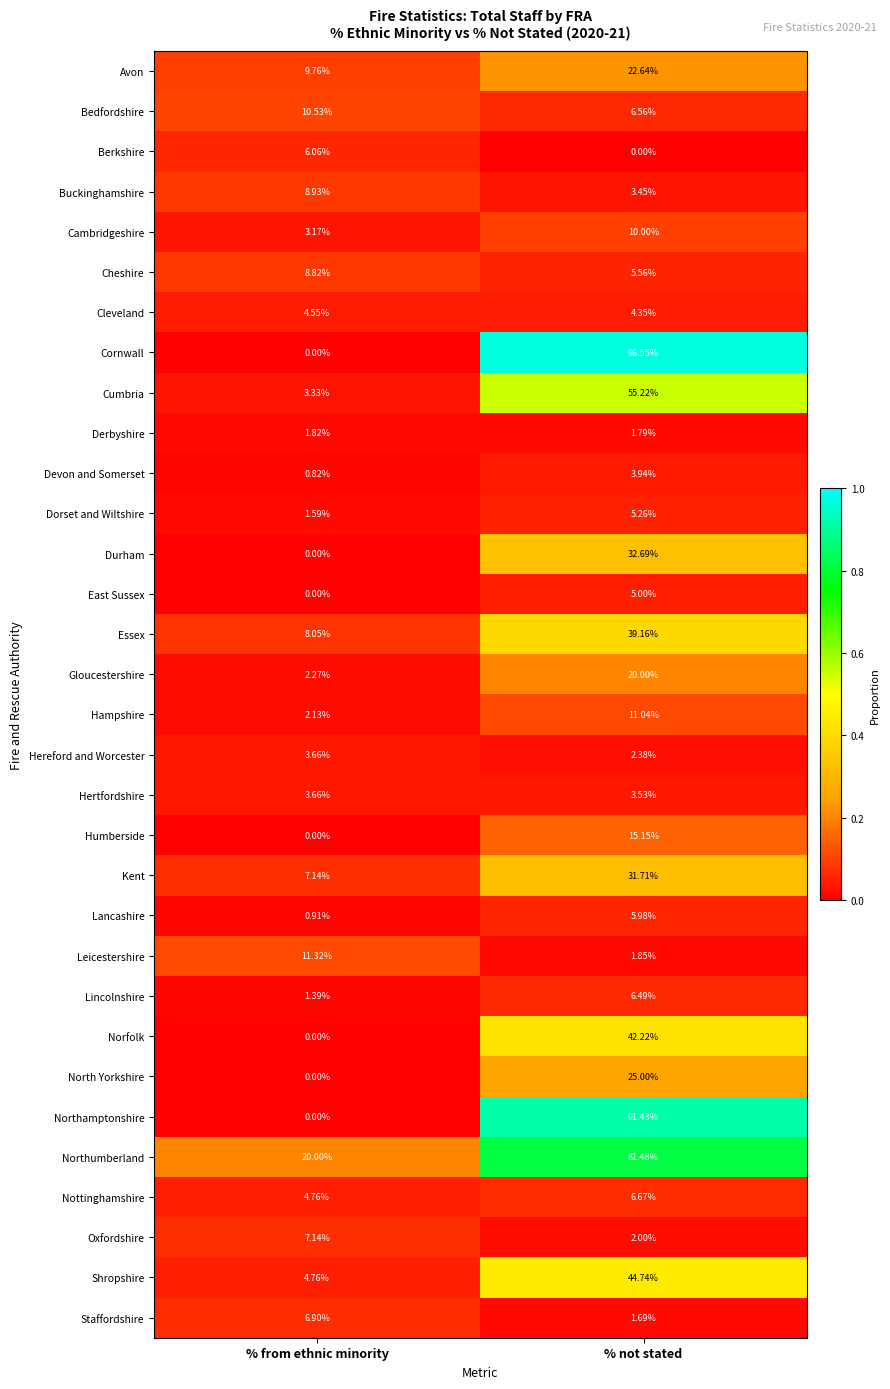

At which label does Lincolnshire first exceed 6?

% not stated